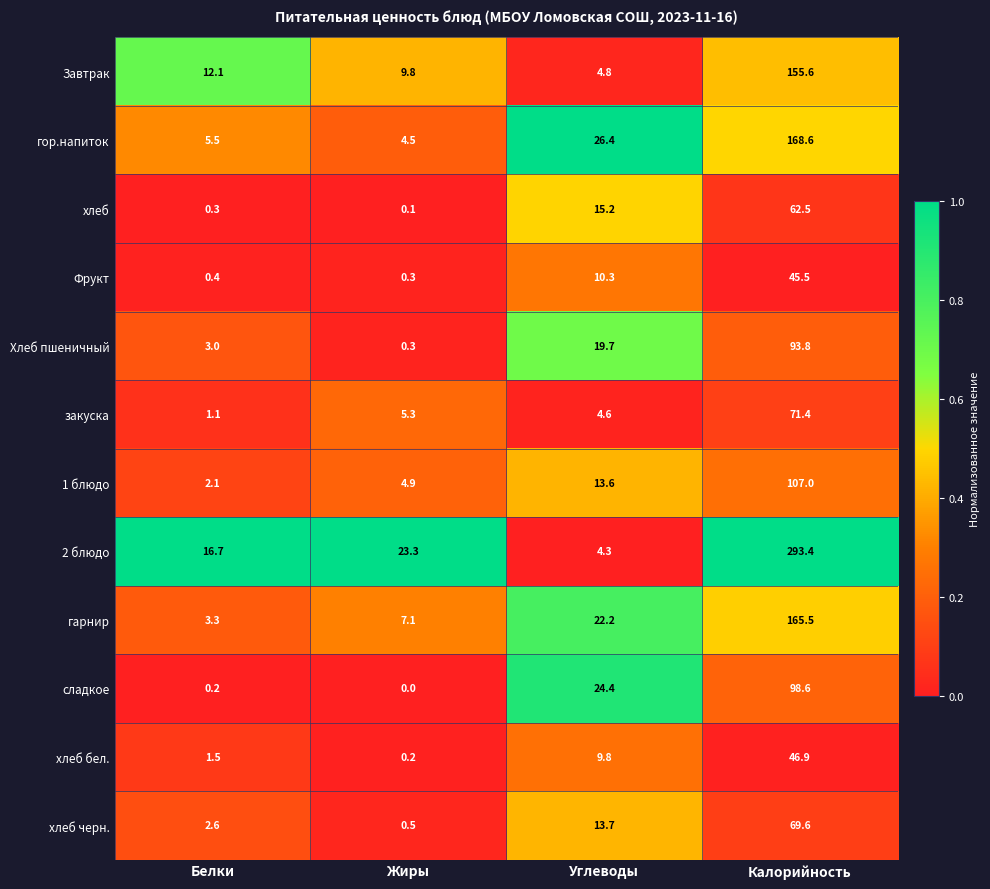

Which series has the largest total across all categories?

2 блюдо